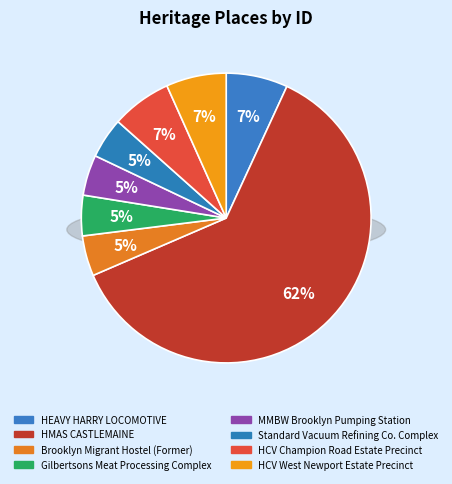

How many segments does this pie chart have?

8